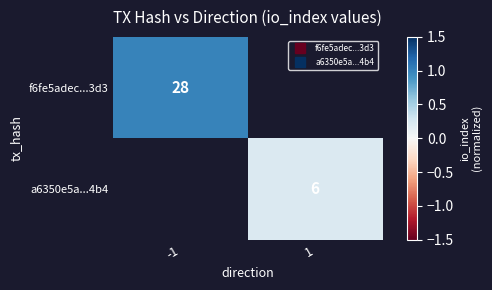

How many distinct data groups are displayed?

2